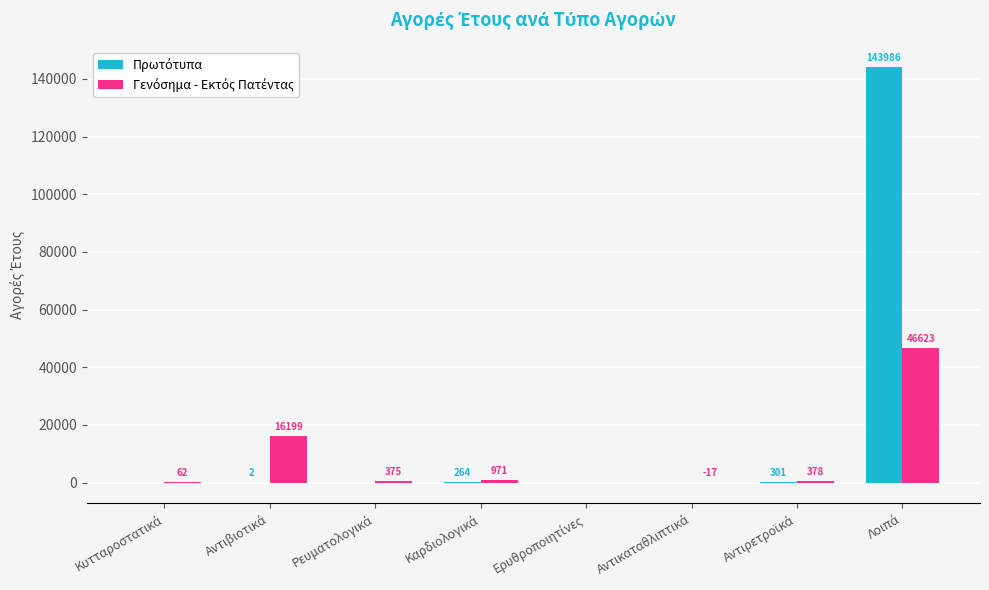

What is the greatest value displayed?

143986.0